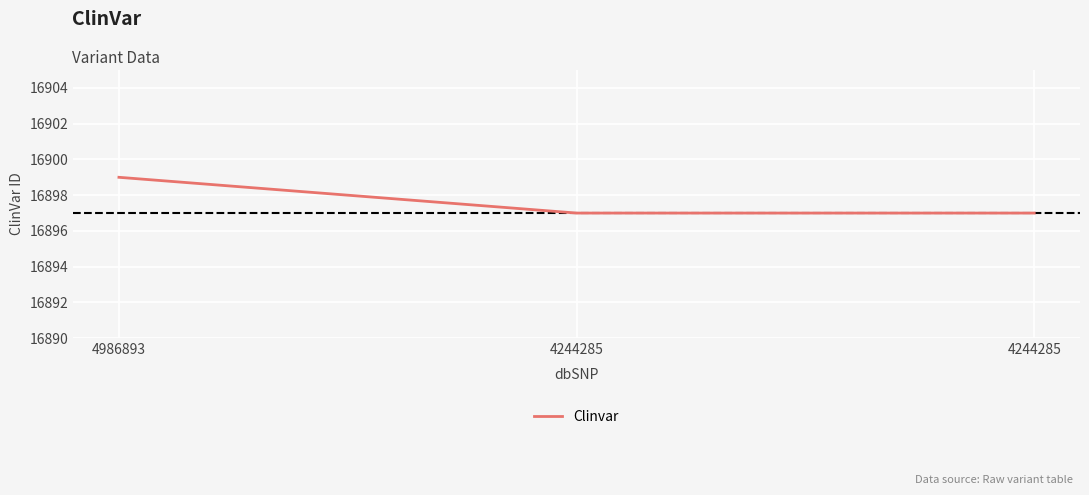

What is the difference between the maximum and minimum values?

2